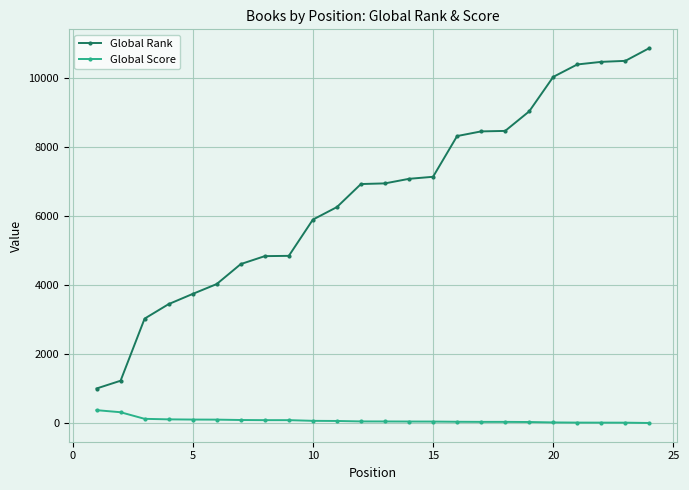

What is the highest value of the Global Rank series?

10857